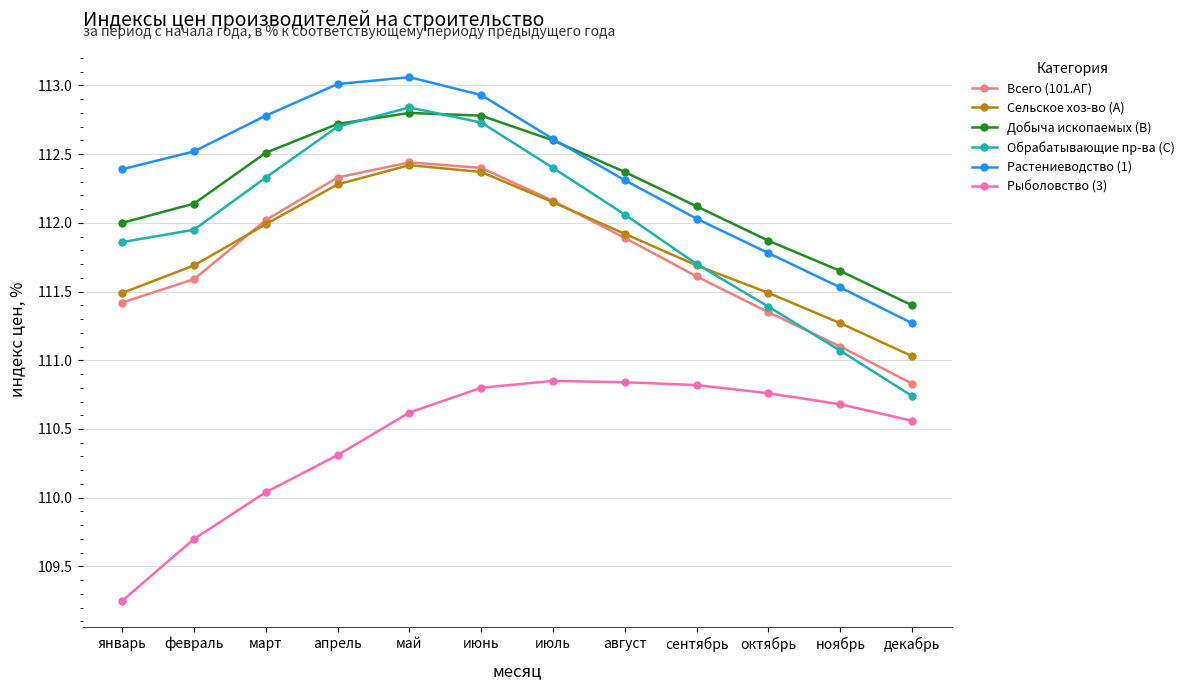

Is the value of Сельское хоз-во (A) at май greater than the value of Растениеводство (1) at август?

Yes